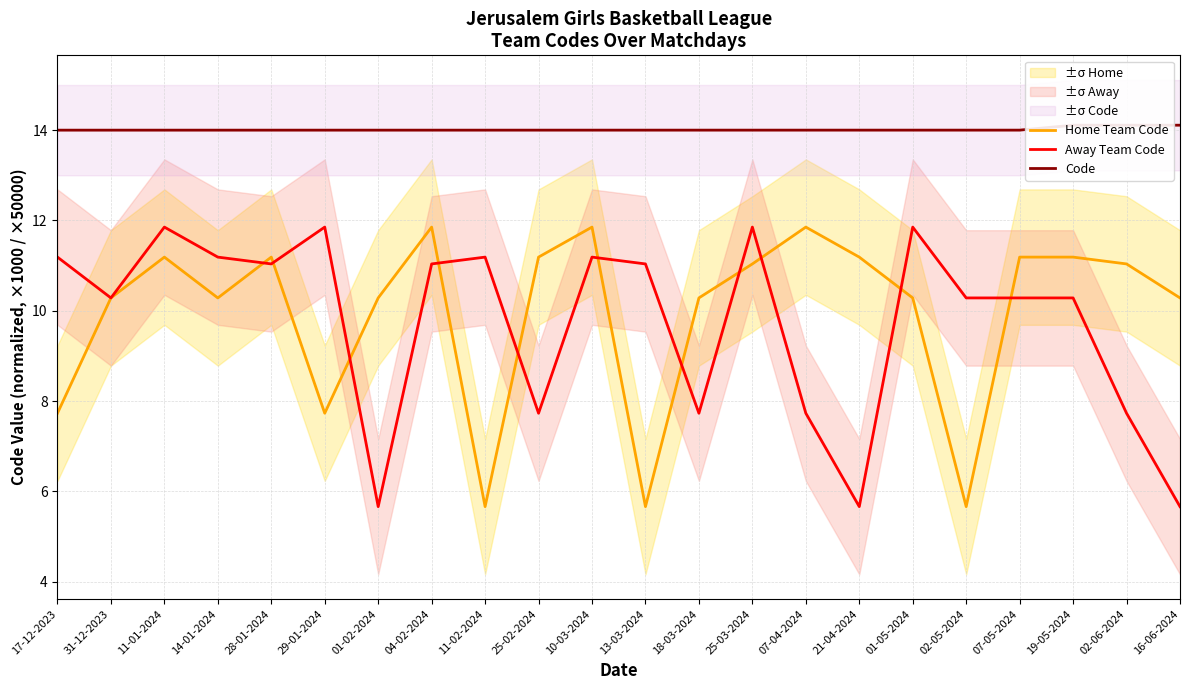

True or false: Home Team Code has more than 2 interior local peaks.

True